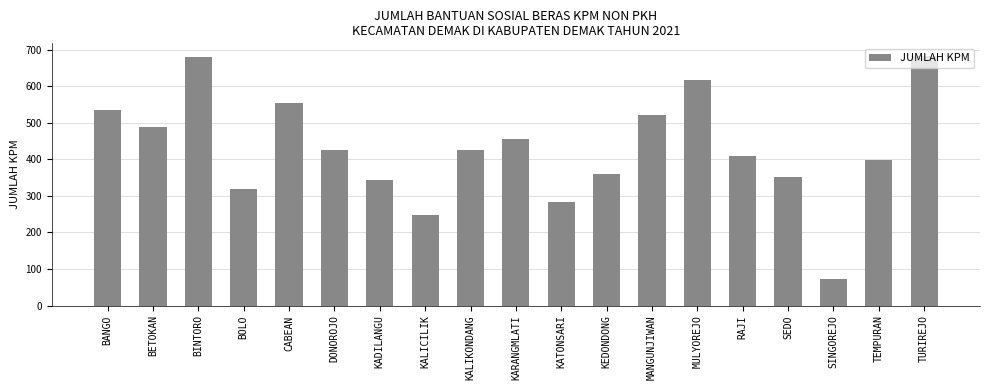

What is the difference between the maximum and minimum values?

611